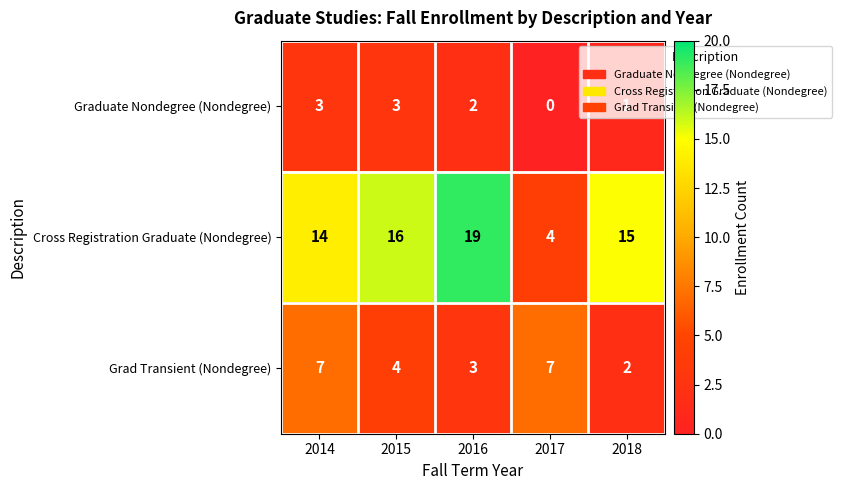

Which series has the largest total across all categories?

Cross Registration Graduate (Nondegree)